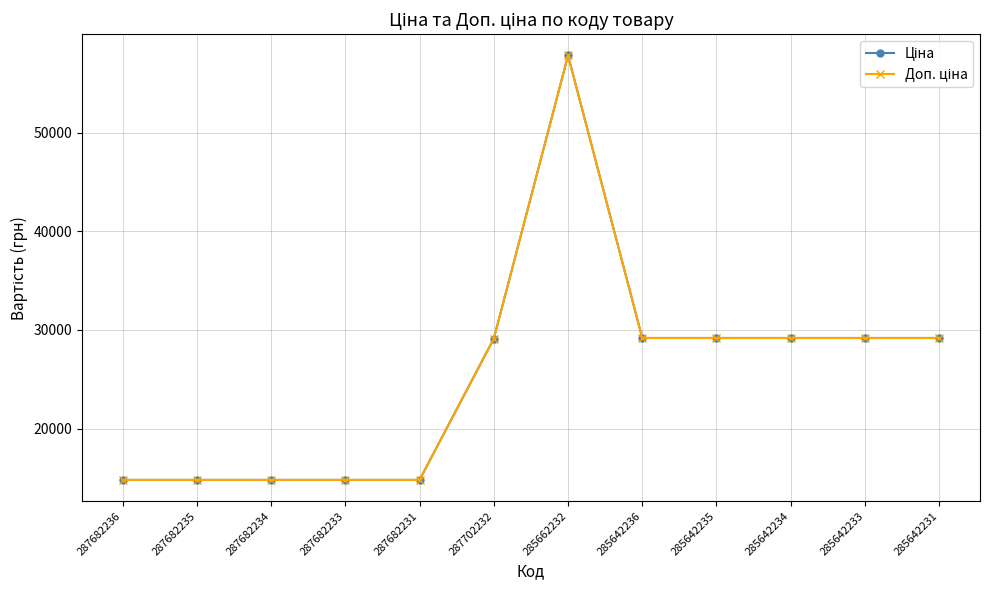

Is this an area chart (filled region under the line)?

No